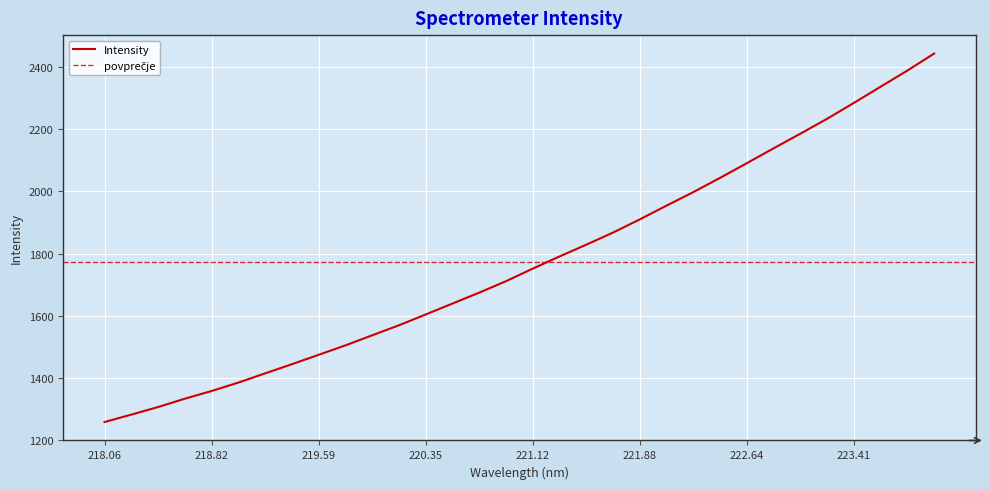

At which label is the value closest to 1850?

221.6902